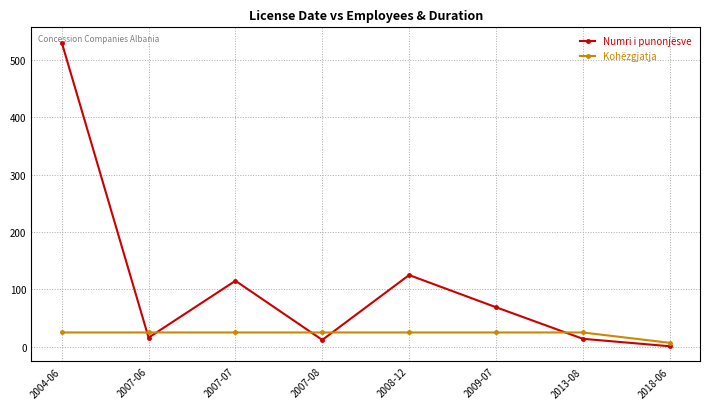

Which series has the largest total across all categories?

Numri i punonjësve